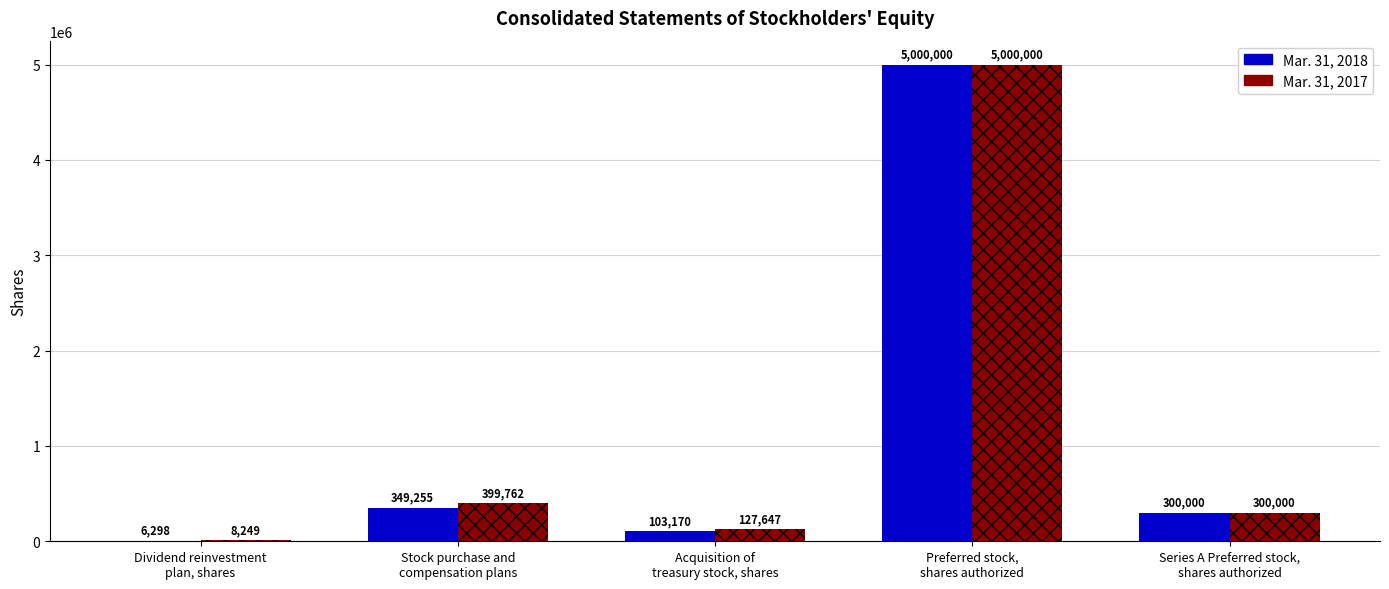

At which label does Mar. 31, 2017 first exceed 300000?

Stock purchase and
compensation plans